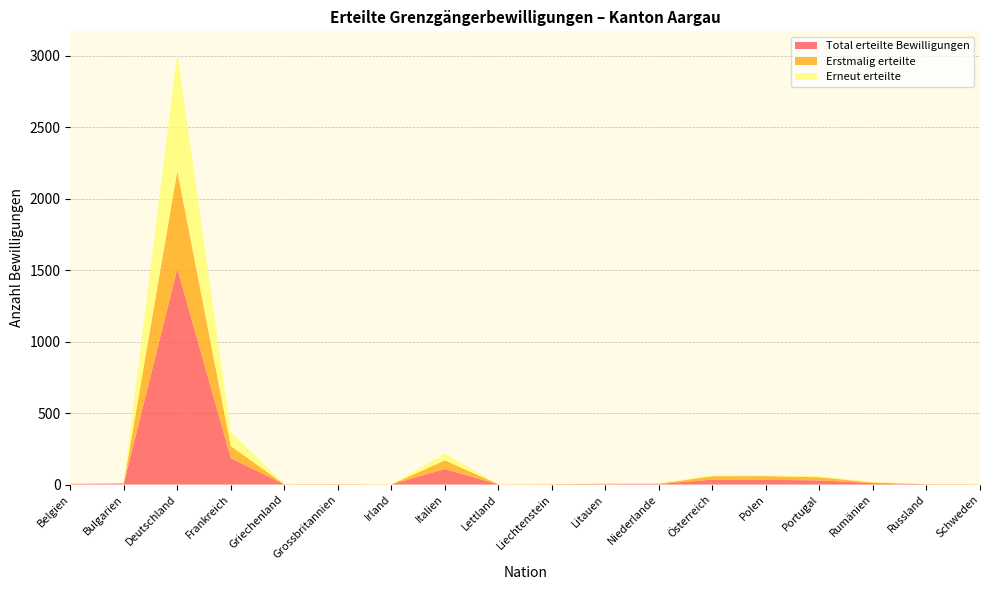

Reading left to right, what are all the values shown in this chart?

Total erteilte Bewilligungen: 3	6	1510	184	1	2	1	108	1	2	3	4	34	33	29	10	2	1
Erstmalig erteilte: 2	4	685	85	1	1	0	61	1	0	3	2	24	26	22	4	1	1
Erneut erteilte: 1	2	825	99	0	1	1	47	0	2	0	2	10	7	7	6	1	0